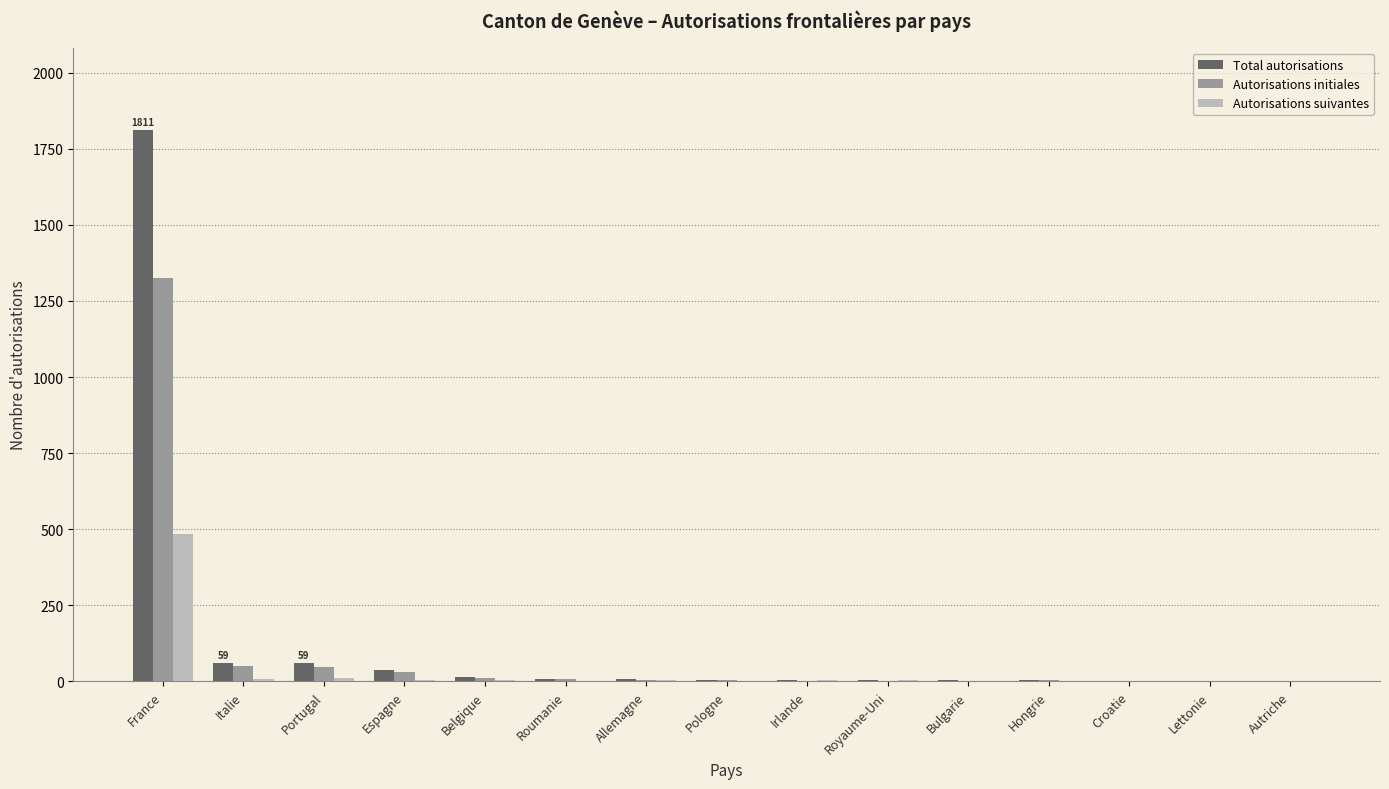

What is the sum of all Autorisations initiales values?

1499